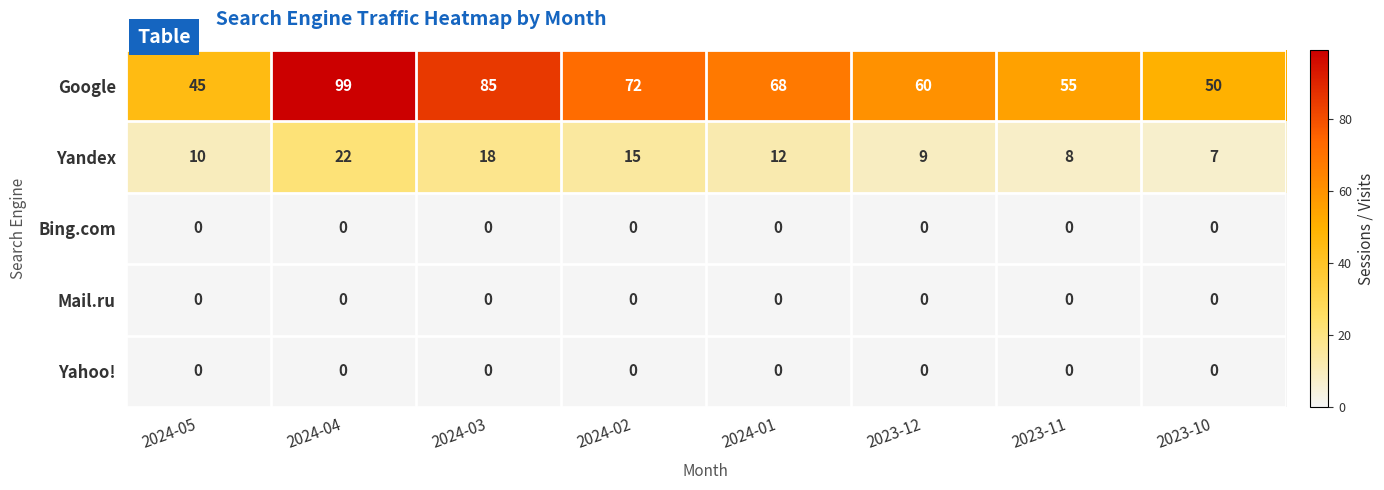

Where is Google nearest to the value 72?

2024-02